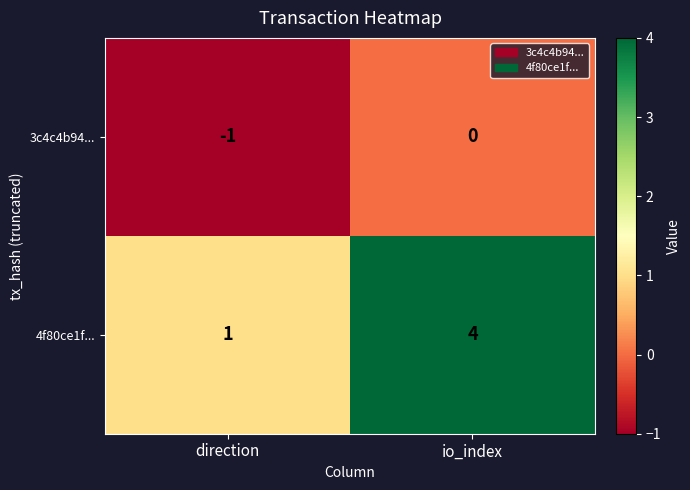

At which label is 3c4c4b94... closest to 0?

io_index